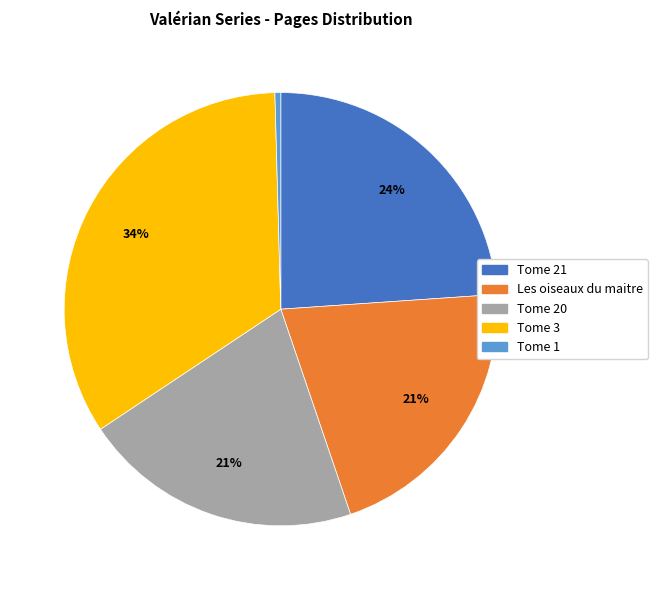

Which category has the biggest portion of the pie?

Tome 3